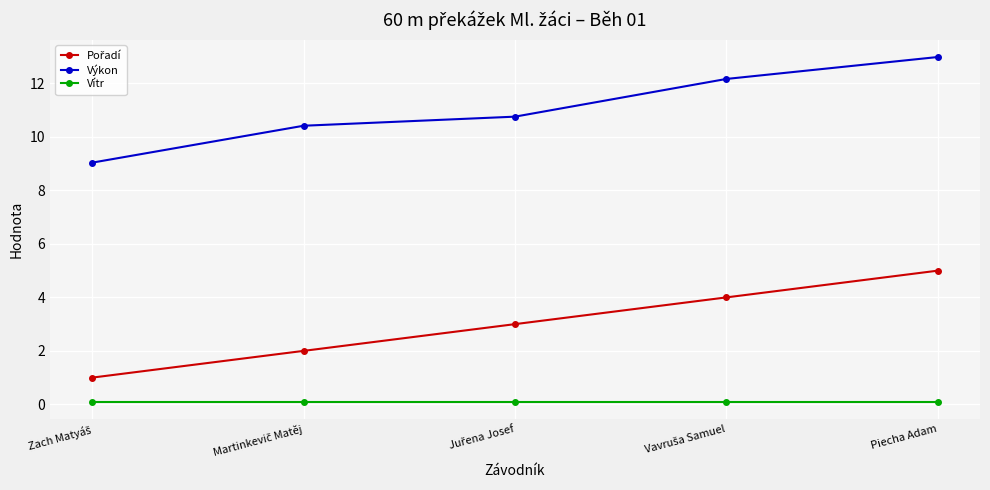

What is the average value of the Výkon series?

11.1